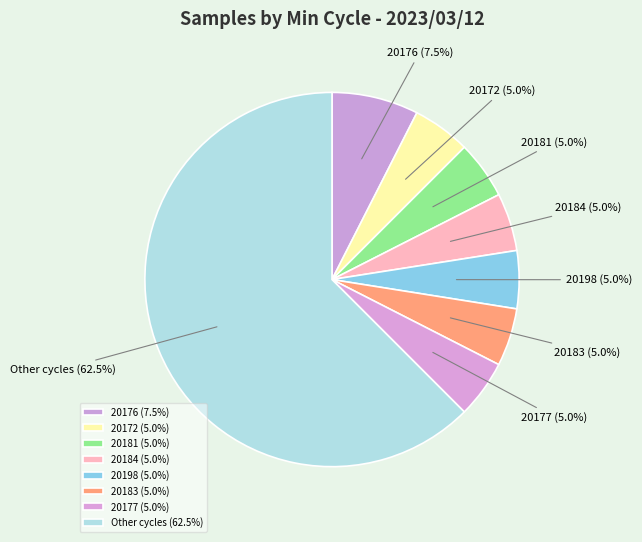

How many segments does this pie chart have?

8